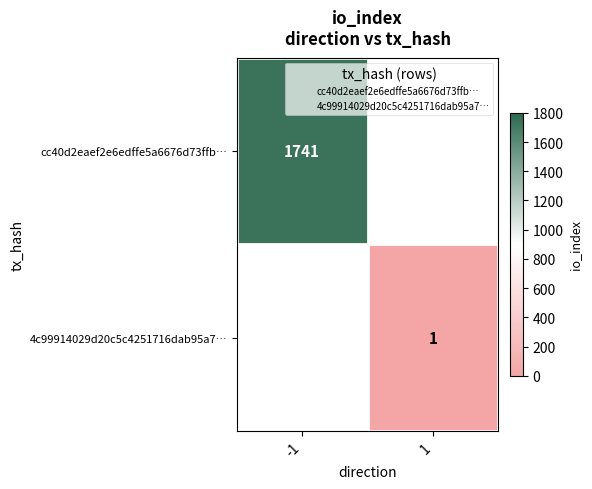

Count the number of categories in the chart.

2